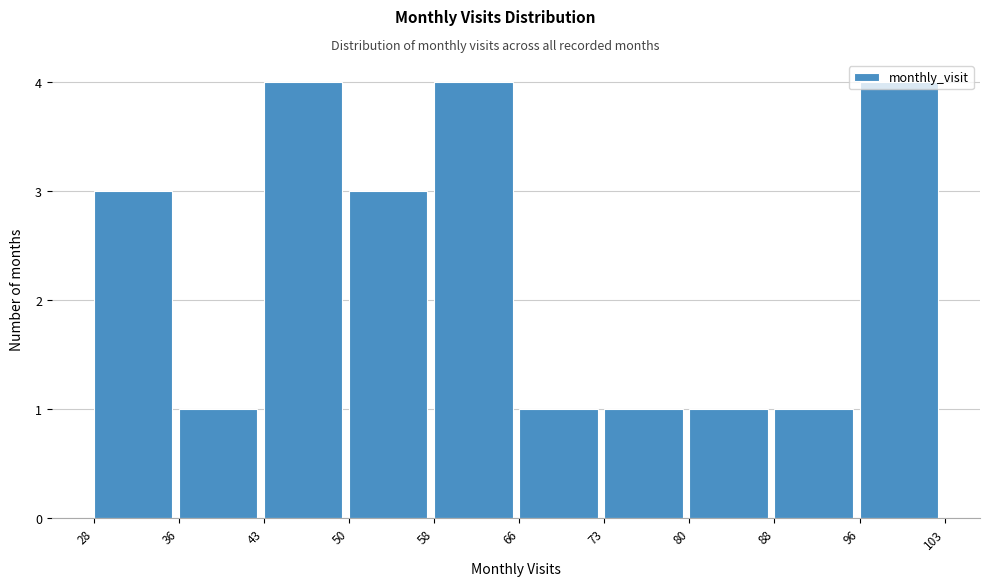

Reading left to right, list every bar in this chart as the range it spans on the x-axis followed by its height. The values are not printed on the chart, so give them approximately, as read against the axis.

28 to 36: 3
36 to 43: 1
43 to 50: 4
50 to 58: 3
58 to 66: 4
66 to 73: 1
73 to 80: 1
80 to 88: 1
88 to 96: 1
96 to 103: 4